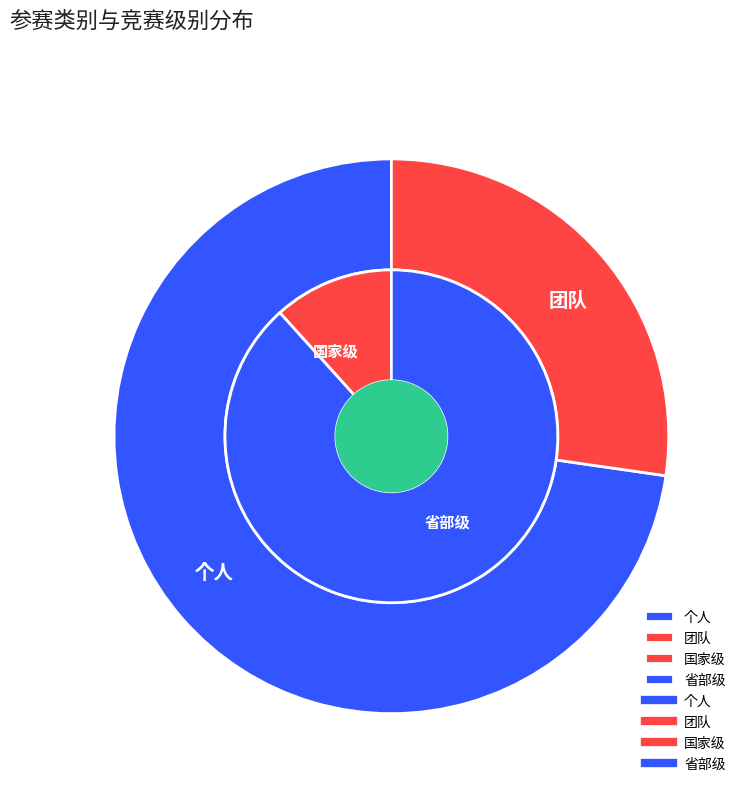

Which slice is the smallest?

团队